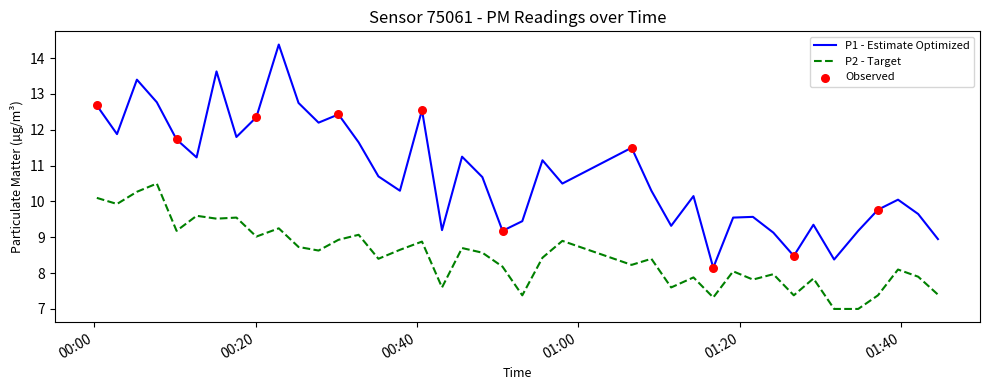

Which series has the largest total across all categories?

P1 - Estimate Optimized